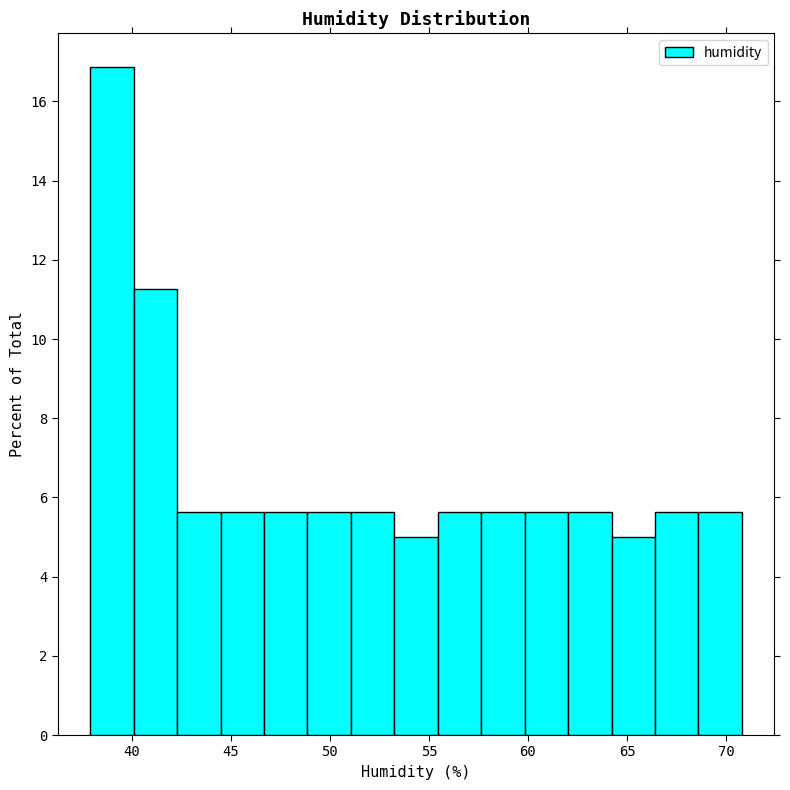

How tall is the bar that spans 51.0 to 53.5 on the x-axis? Neither the bar edges nor the heights are printed on the chart, so give them approximately, as read against the axes.

5.6